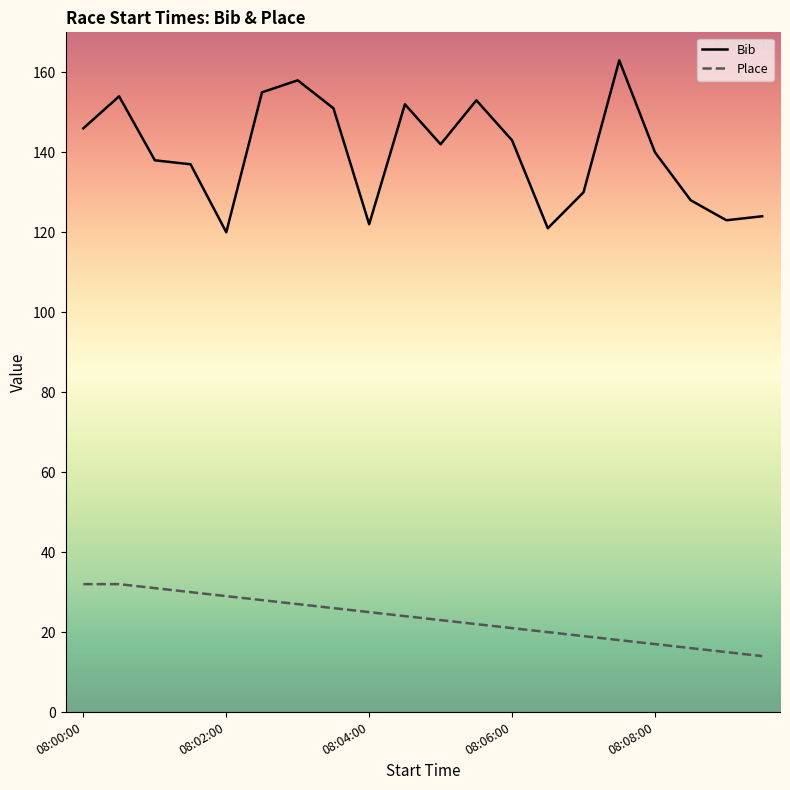

Reading left to right, list all the values displayed in this chart.

Bib: 146	154	138	137	120	155	158	151	122	152	142	153	143	121	130	163	140	128	123	124
Place: 32	32	31	30	29	28	27	26	25	24	23	22	21	20	19	18	17	16	15	14